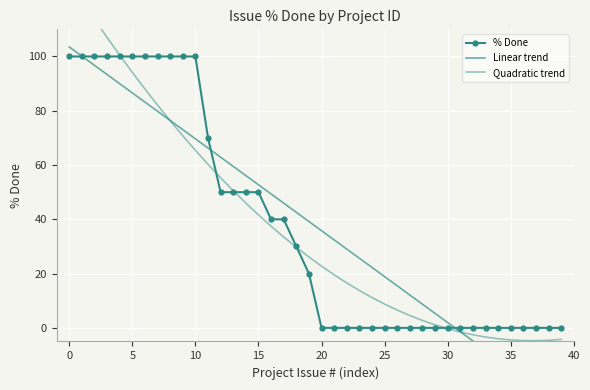

What is the maximum value for % Done?

100